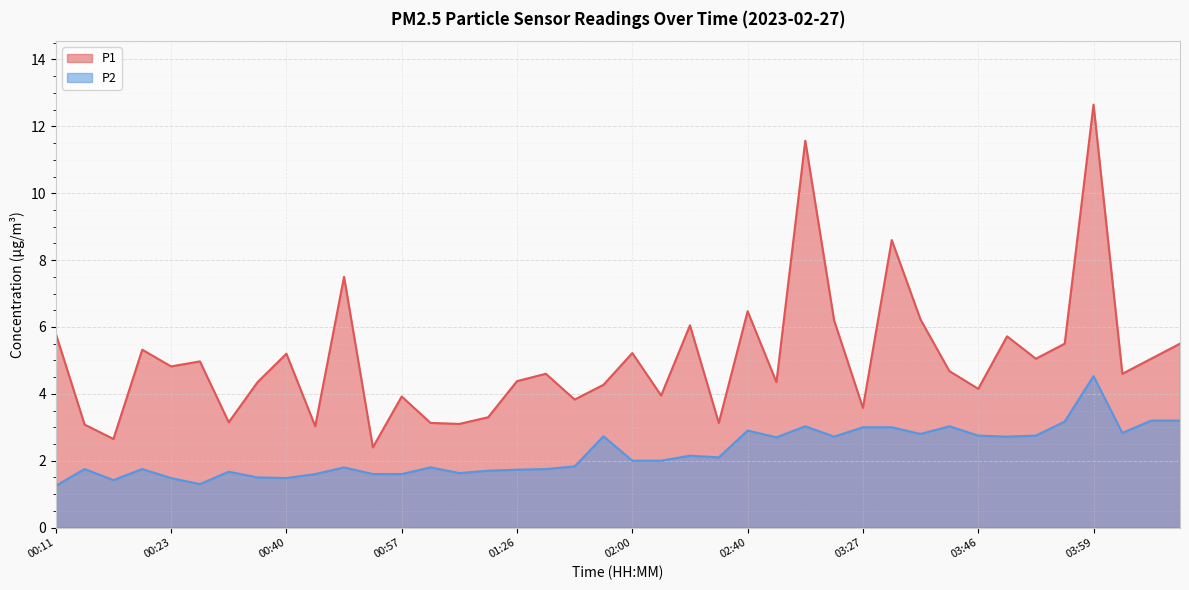

True or false: P2 and P1 cross at least once.

False